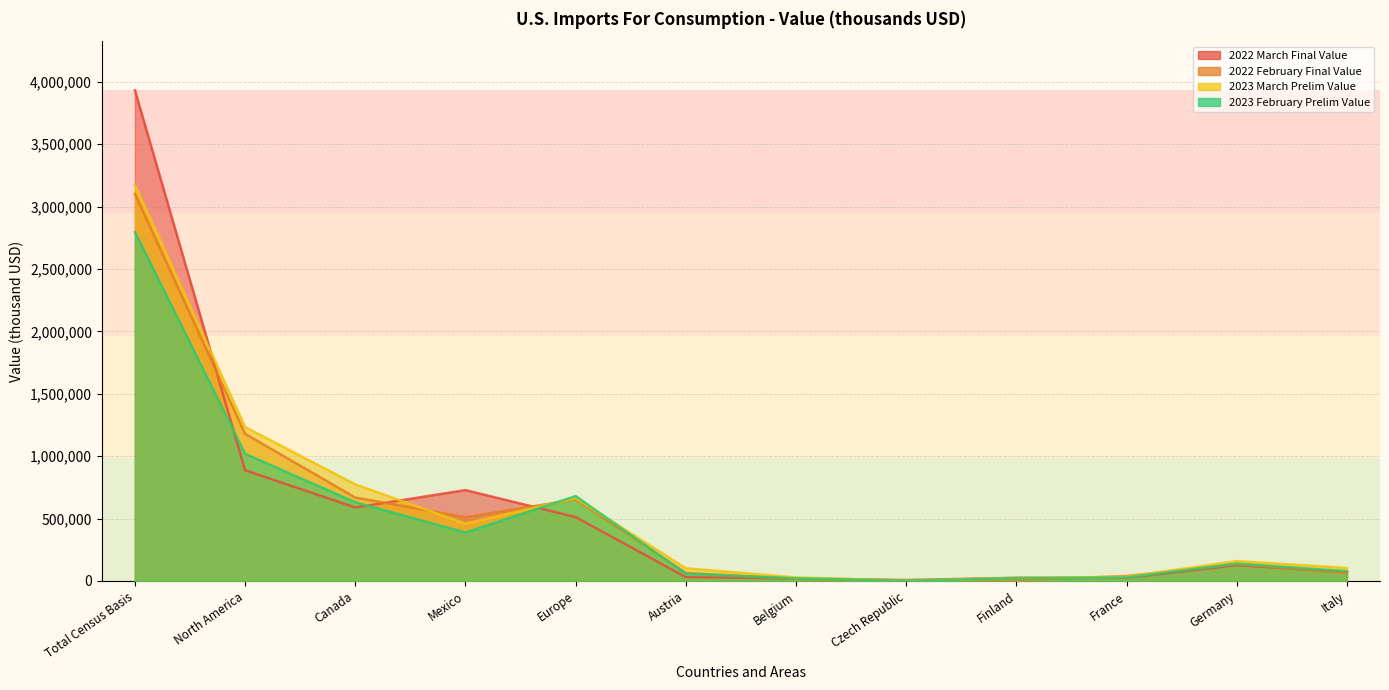

True or false: 2022 February Final Value has more than 1 interior local peaks.

True